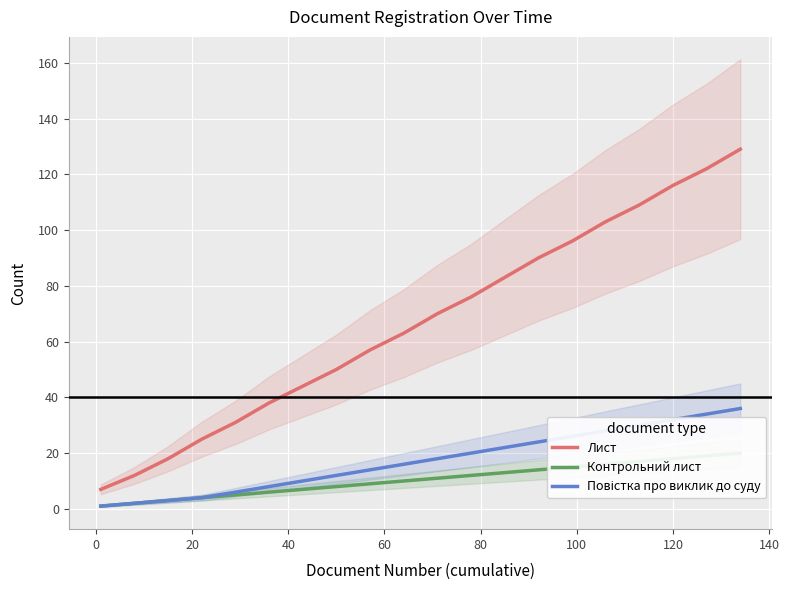

True or false: Повістка про виклик до суду and Лист intersect in this chart.

False